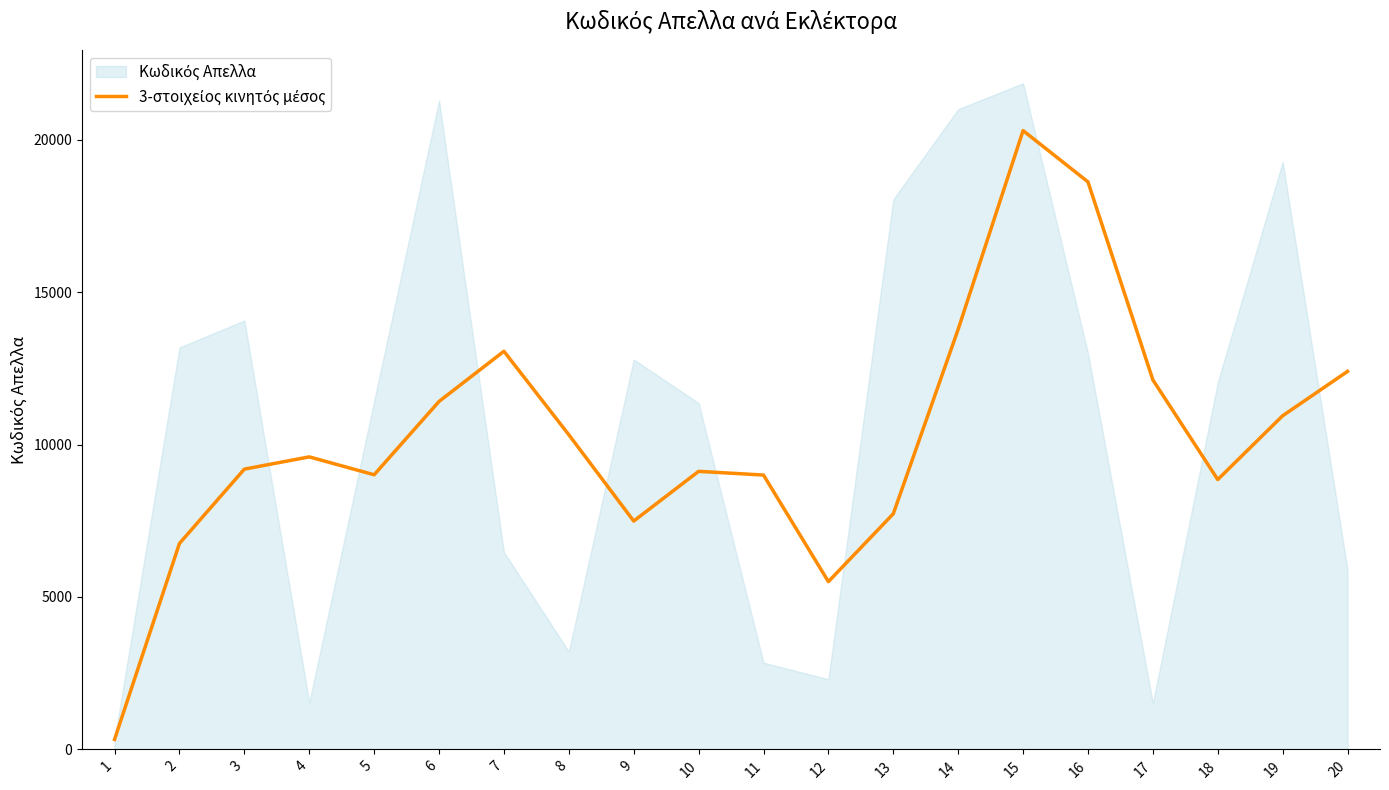

Which label corresponds to the smallest value in the chart?

1